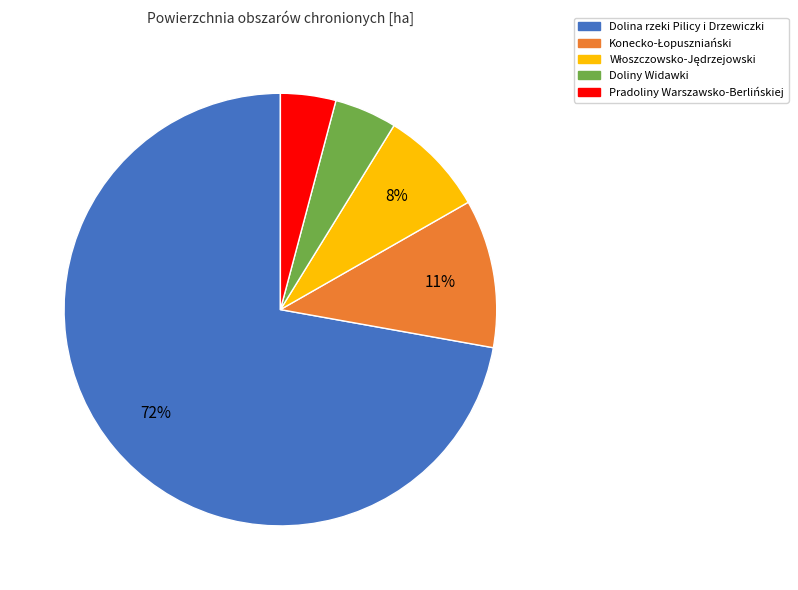

What percentage is the Dolina rzeki Pilicy i Drzewiczki slice, to the nearest percent?

72%